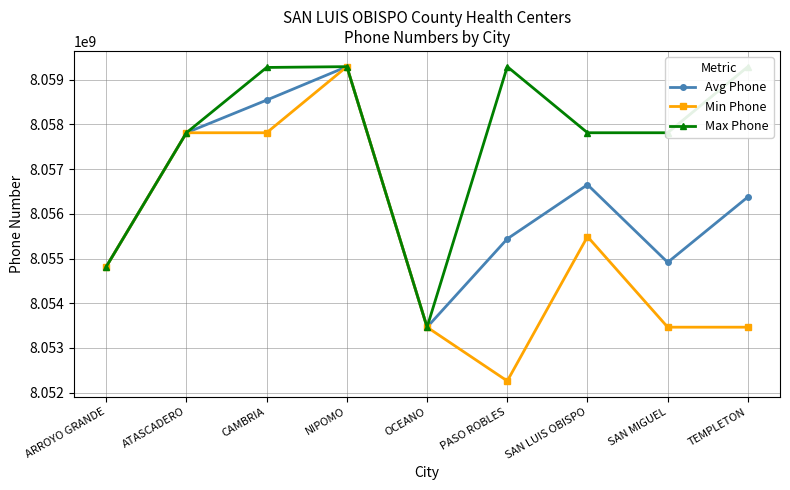

List the series in order of their overall mean, lowest first.

Min Phone, Avg Phone, Max Phone